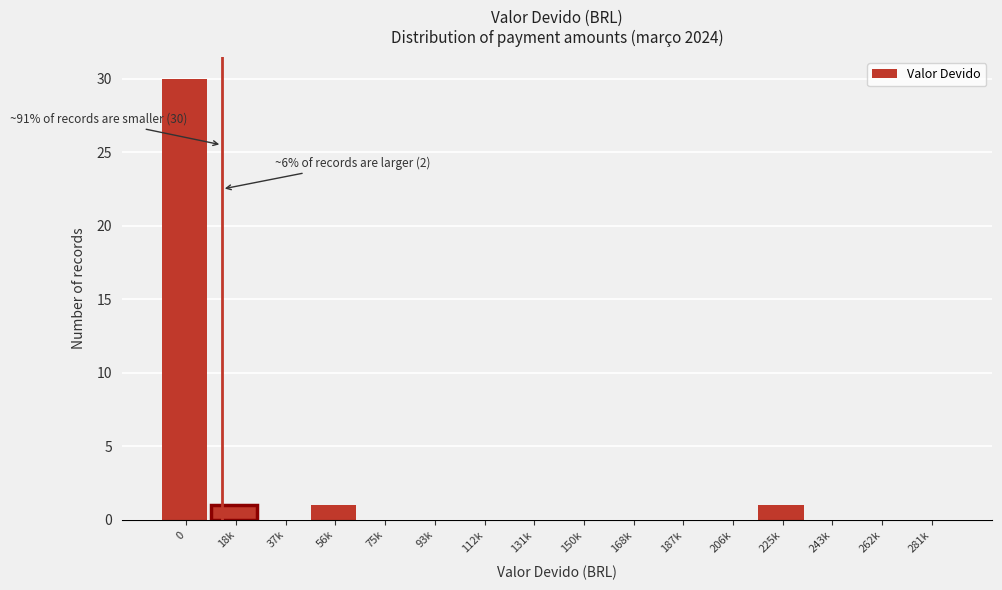

Reading left to right, what are all the values shown in this chart?

0=30	18k=1	37k=0	56k=1	75k=0	93k=0	112k=0	131k=0	150k=0	168k=0	187k=0	206k=0	225k=1	243k=0	262k=0	281k=0